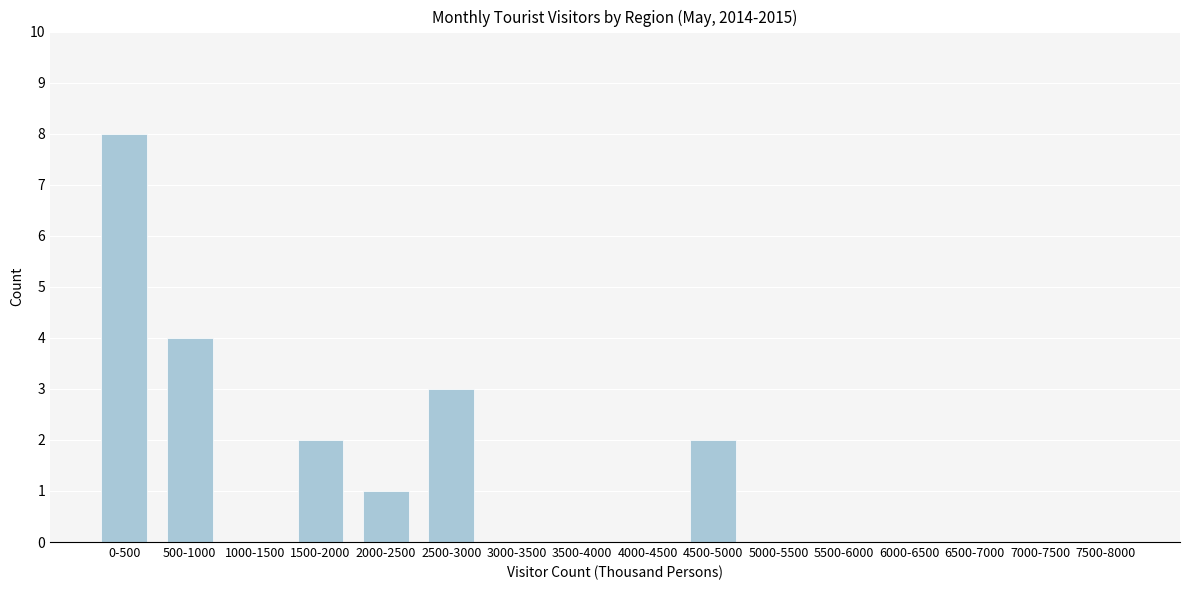

Reading left to right, list all the values displayed in this chart.

0-500=8	500-1000=4	1000-1500=0	1500-2000=2	2000-2500=1	2500-3000=3	3000-3500=0	3500-4000=0	4000-4500=0	4500-5000=2	5000-5500=0	5500-6000=0	6000-6500=0	6500-7000=0	7000-7500=0	7500-8000=0